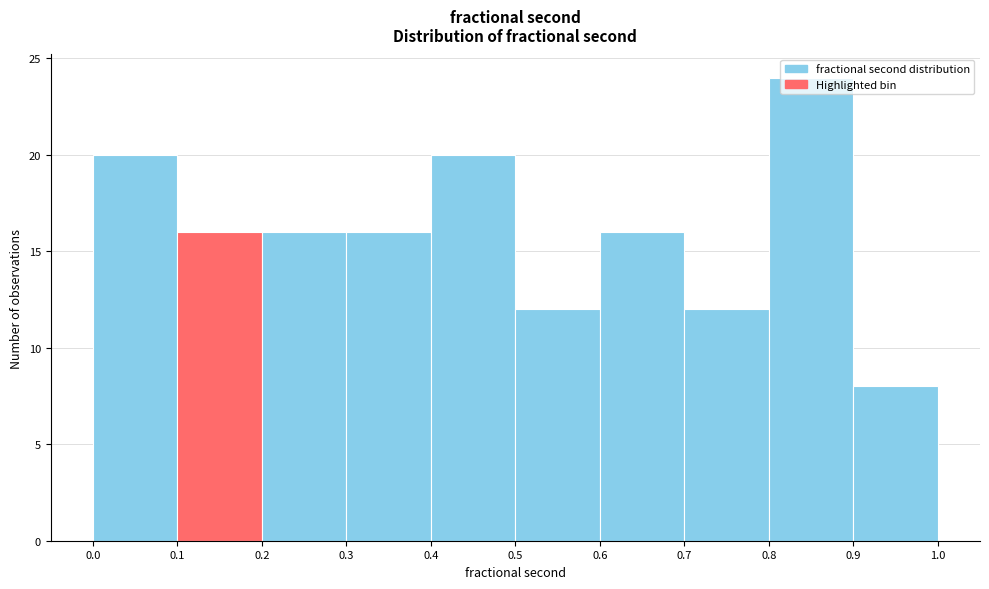

Reading left to right, transcribe this chart: for each bar, give the range it covers on the x-axis and its height. The values are not printed on the chart, so give them approximately, as read against the axis.

0.0 to 0.1: 20
0.1 to 0.2: 16
0.2 to 0.3: 16
0.3 to 0.4: 16
0.4 to 0.5: 20
0.5 to 0.6: 12
0.6 to 0.7: 16
0.7 to 0.8: 12
0.8 to 0.9: 24
0.9 to 1.0: 8